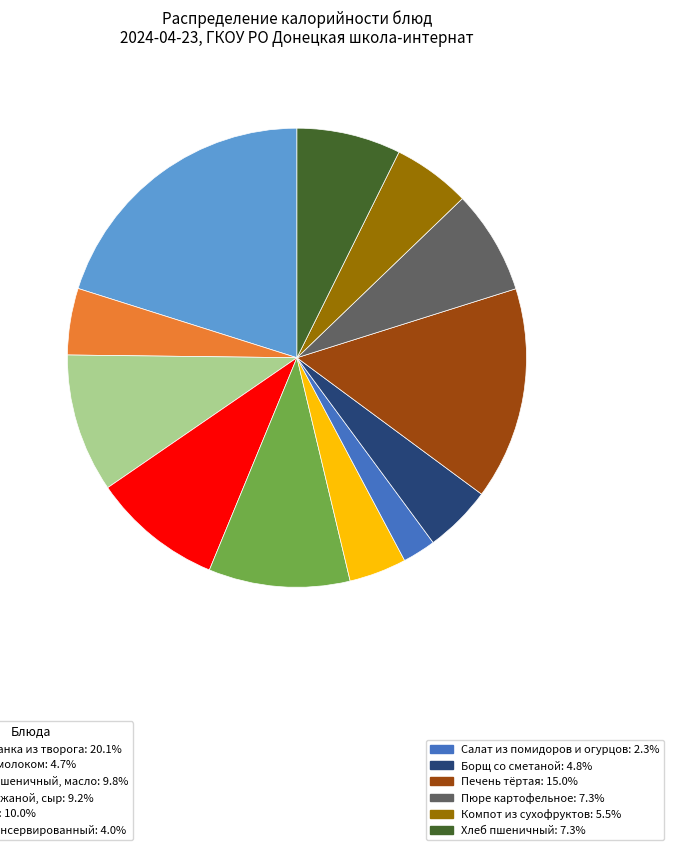

Does any single category account for the majority?

No